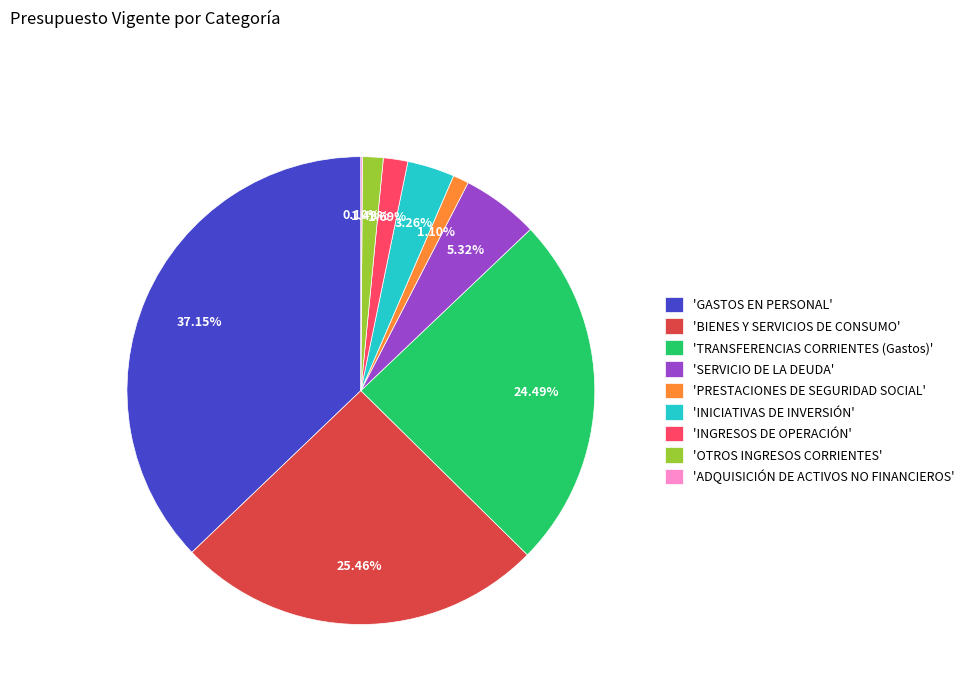

Does 'TRANSFERENCIAS CORRIENTES (Gastos)' represent more than half of the total?

No